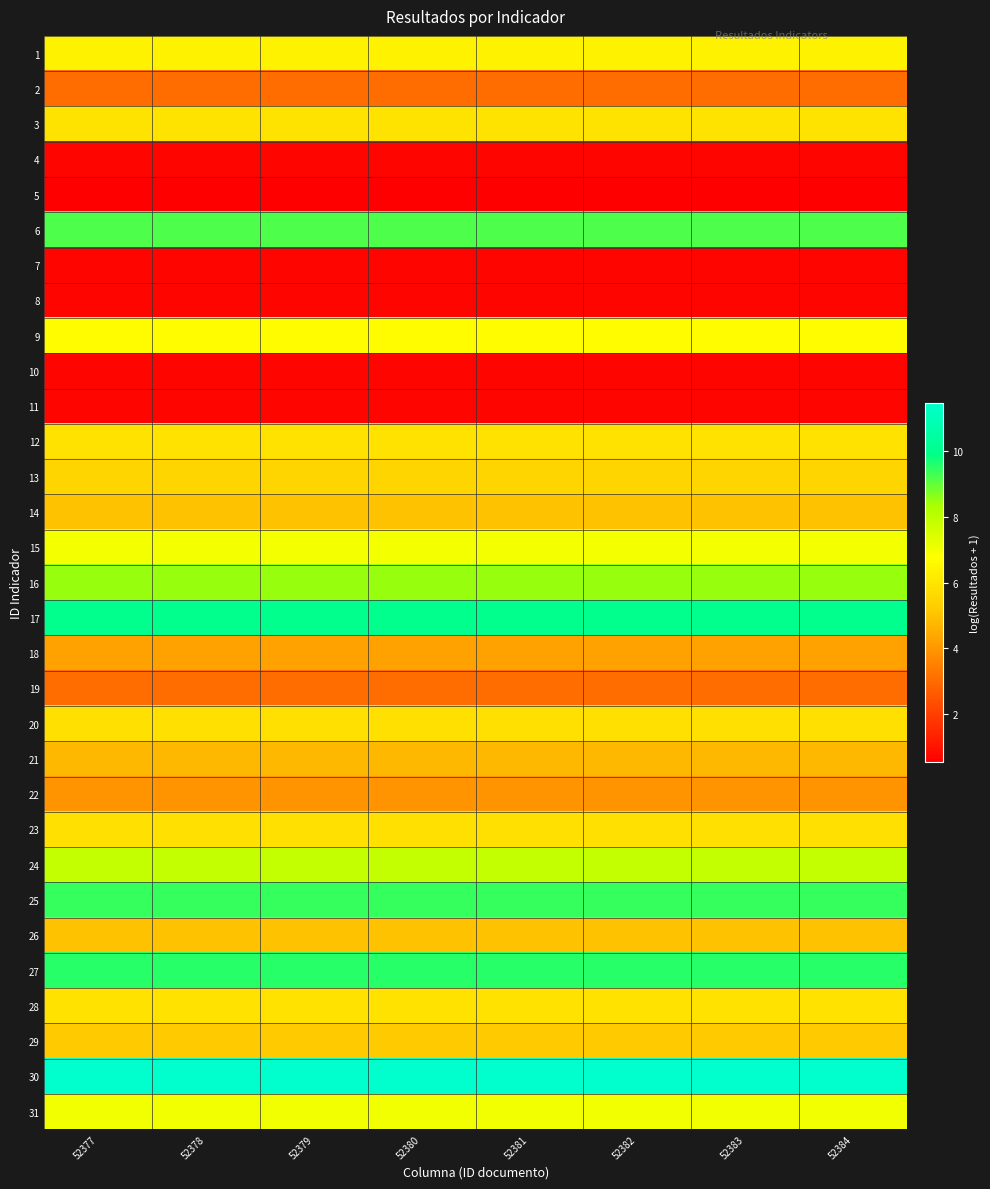

What is the greatest value displayed?

11.5